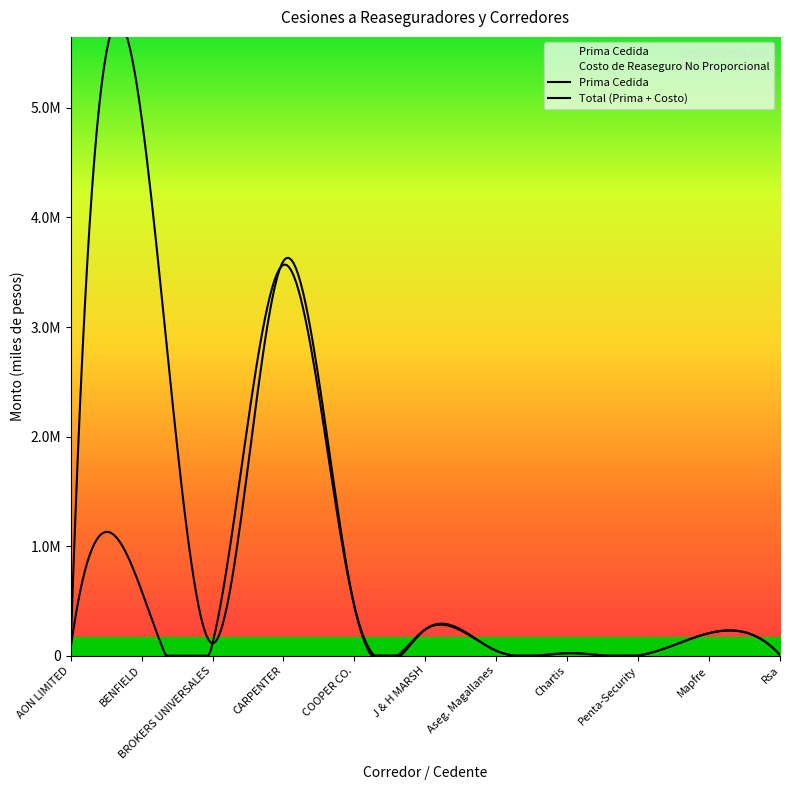

The Prima Cedida series shows 5482787 at CARPENTER. True or false?

False